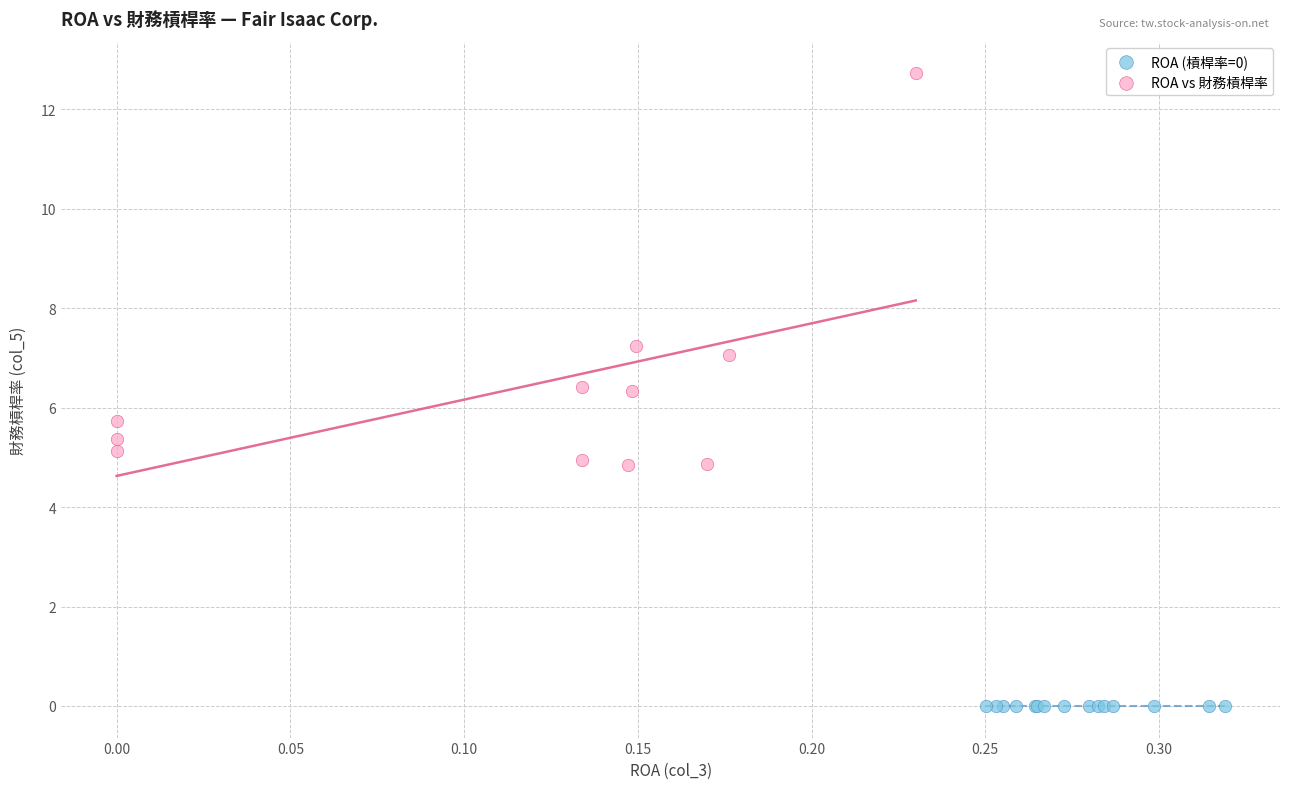

Which series contains the lowest Y value?

ROA (槓桿率=0)